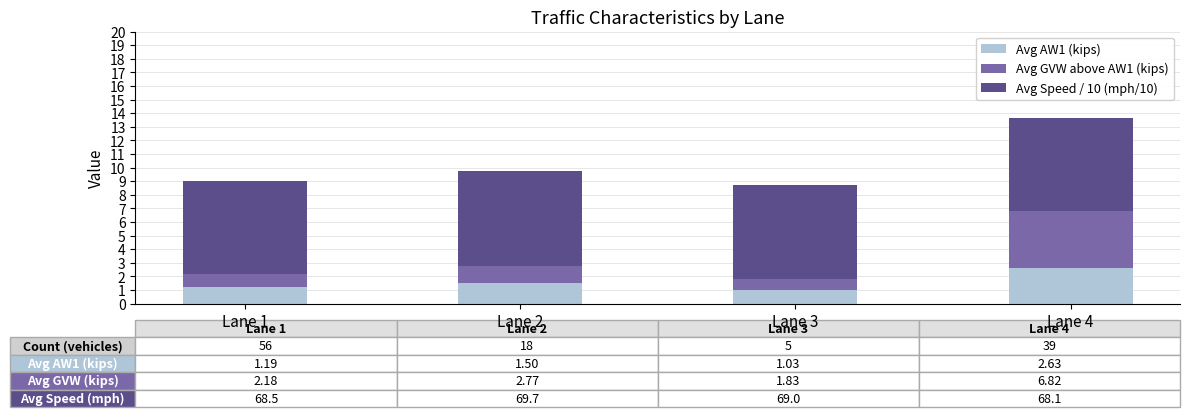

Reading left to right, transcribe the values for Avg AW1 (kips).

1.2	1.5	1.0	2.6